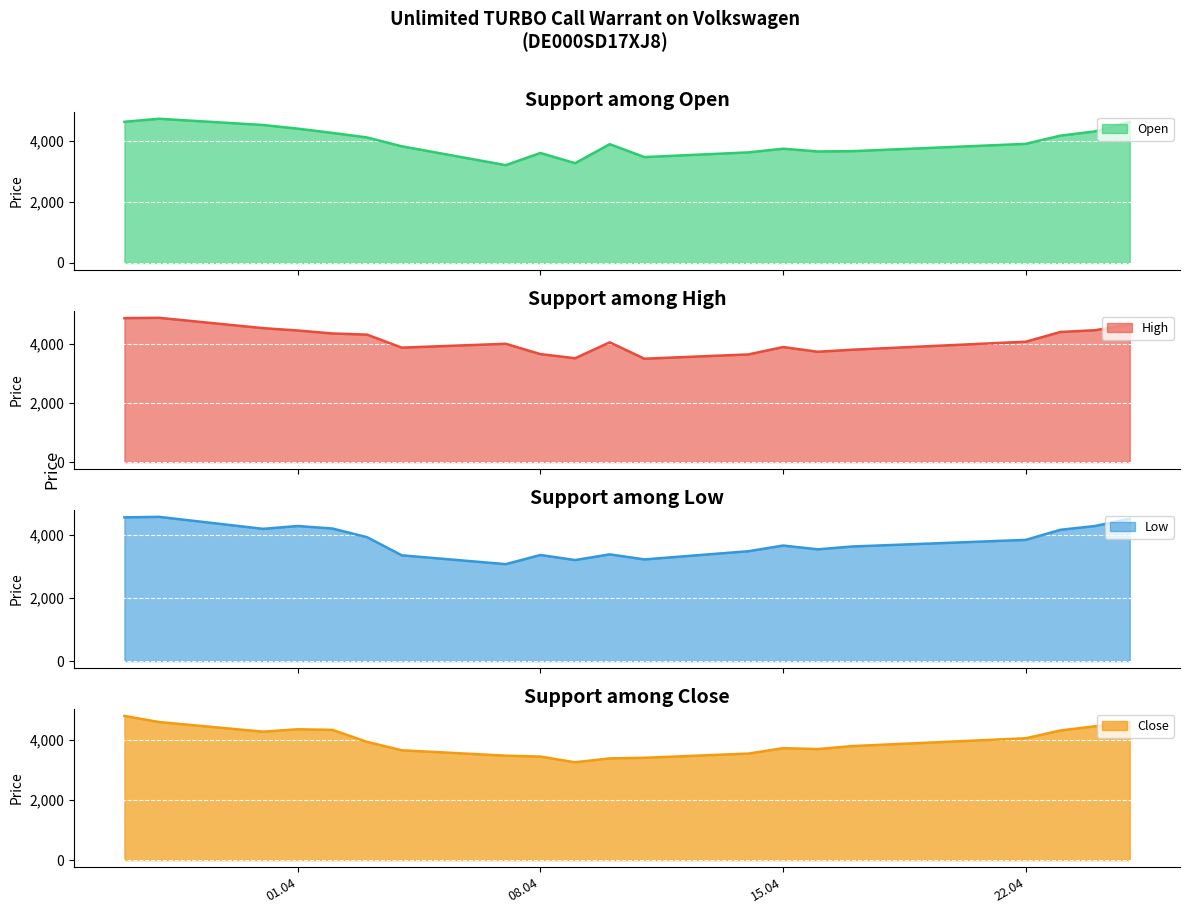

How many interior local peaks does the Close series have?

2